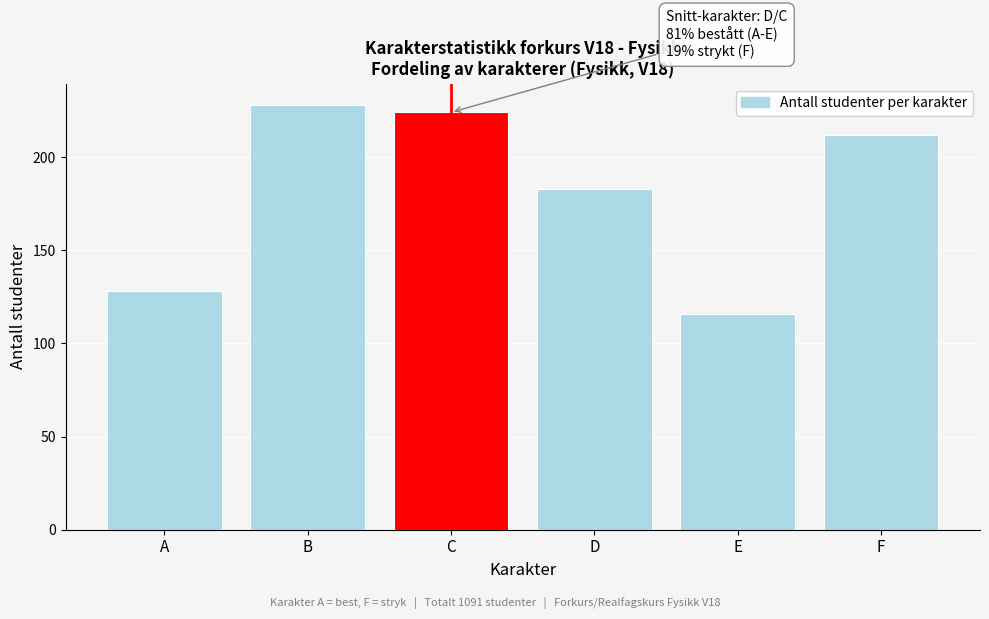

Reading left to right, transcribe all the data shown in this chart.

A=128	B=228	C=224	D=183	E=116	F=212